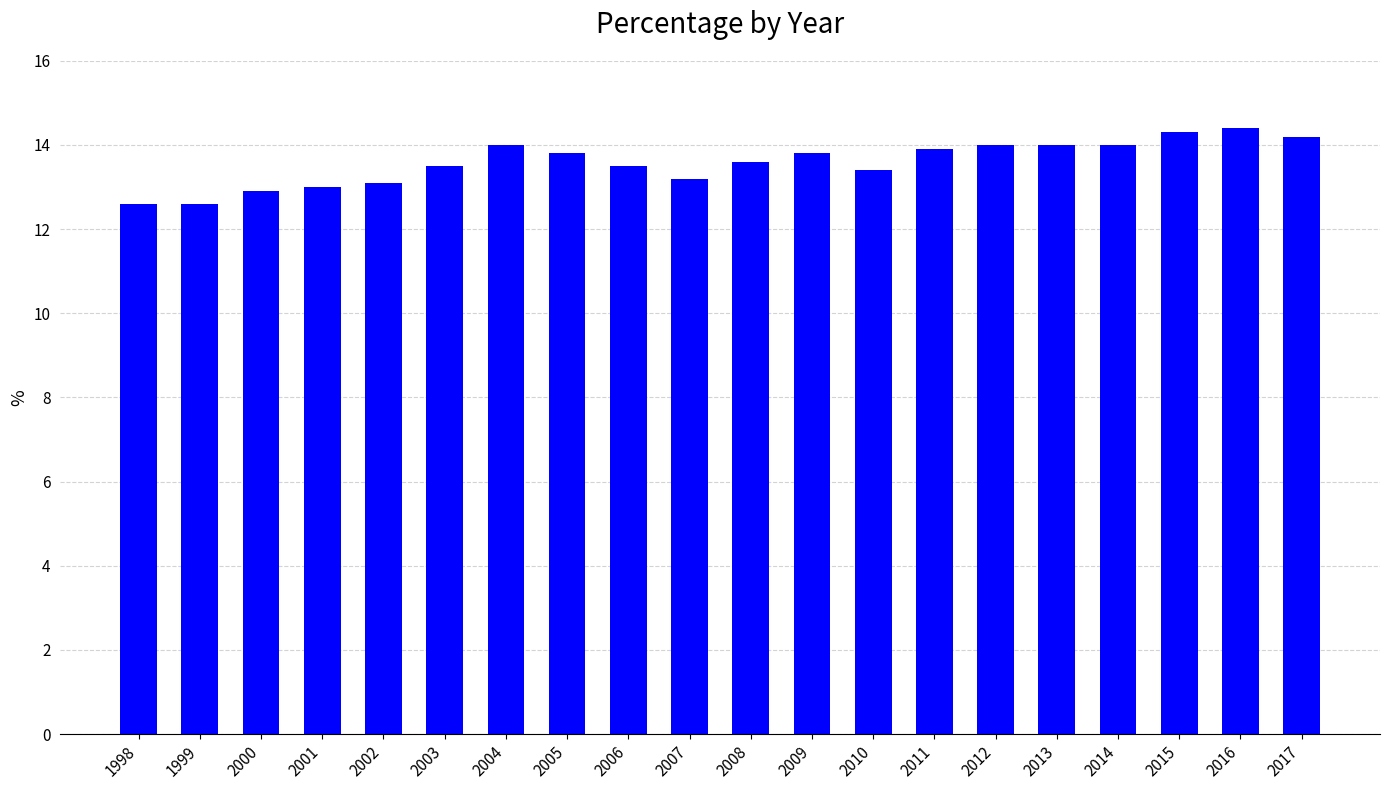

Approximately how many times larger is the value at 2011 compared to 2009?

1.0